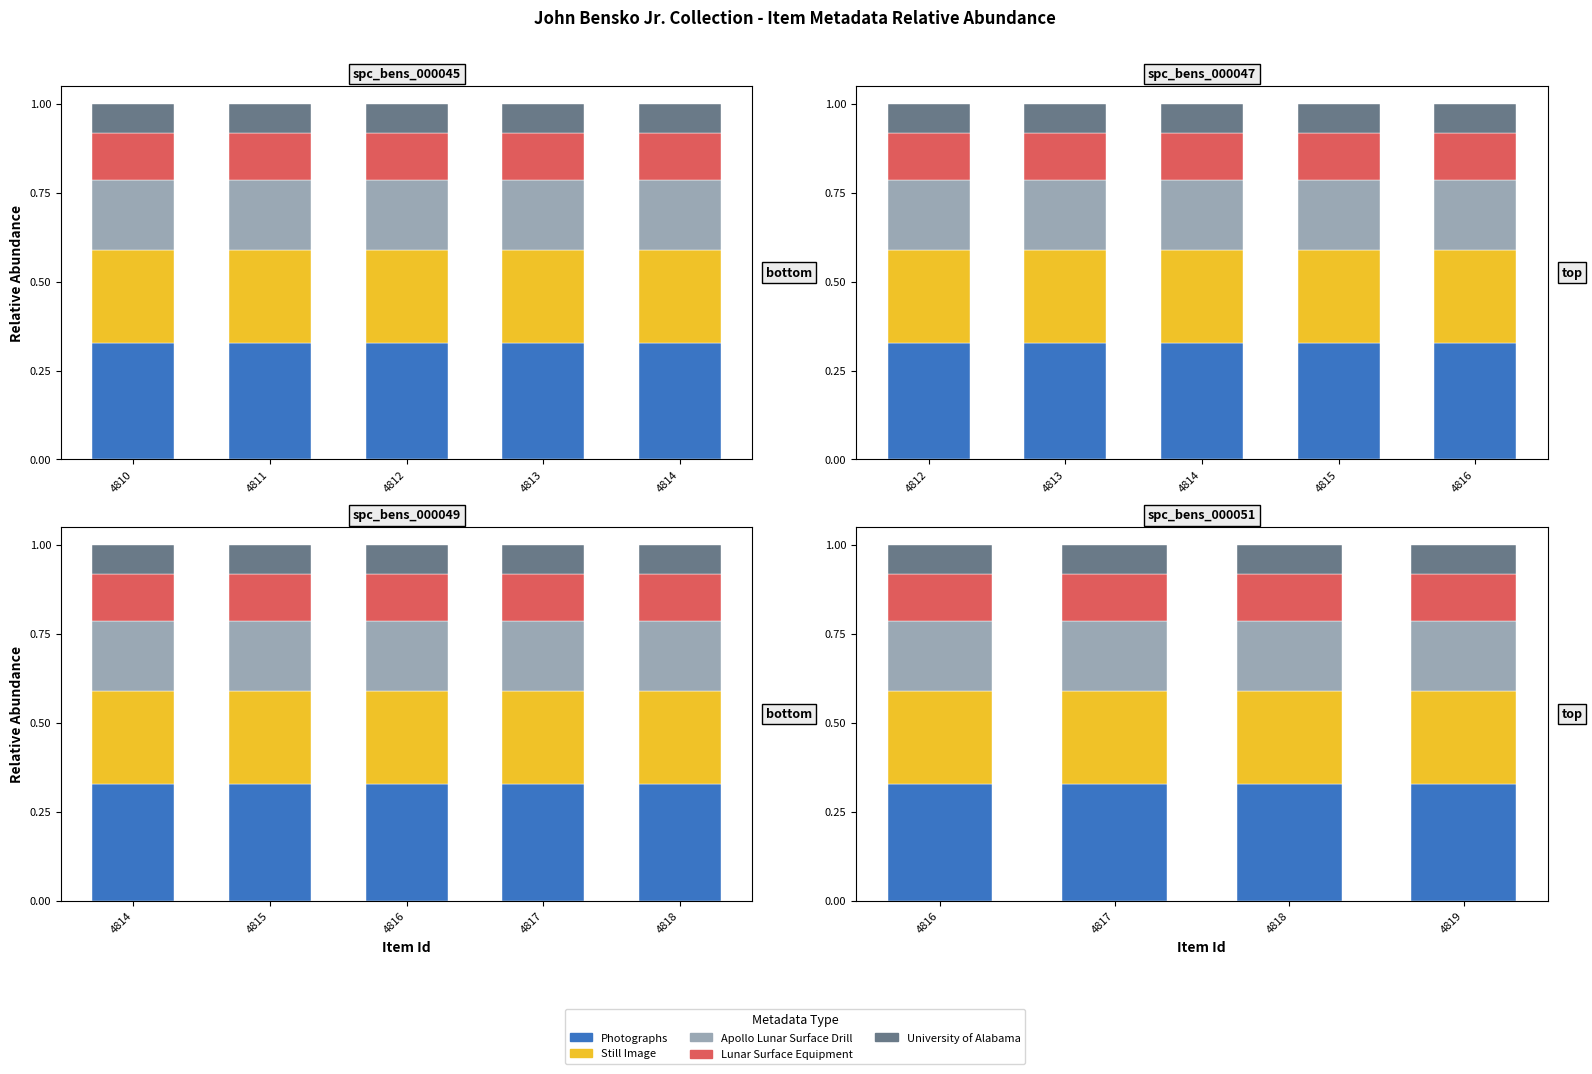

Which series has the largest total across all categories?

Photographs